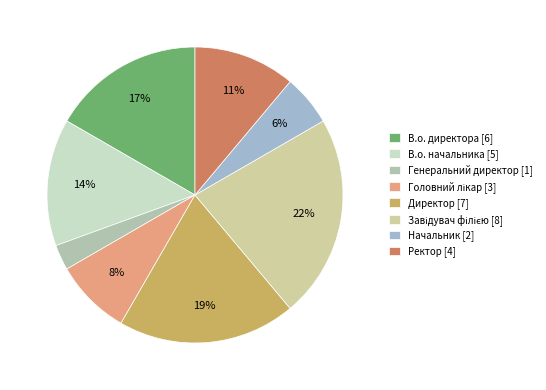

Count the number of slices in the pie.

8